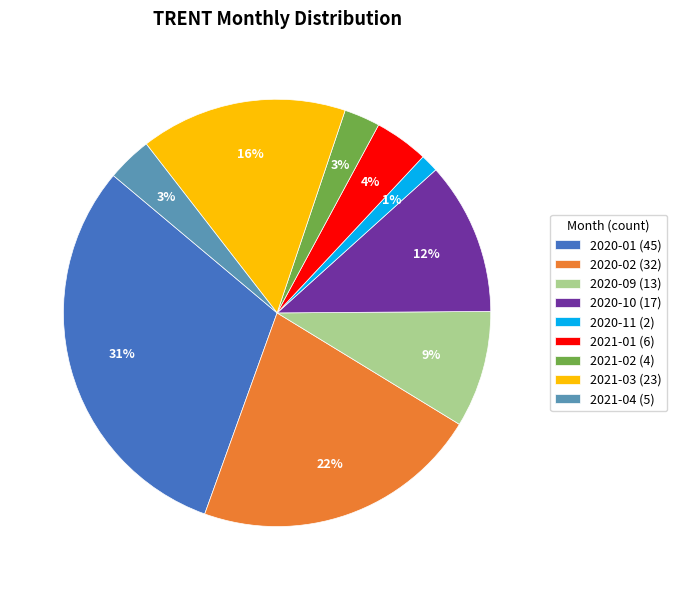

Is it true that 2021-01 is 4% of the pie?

True